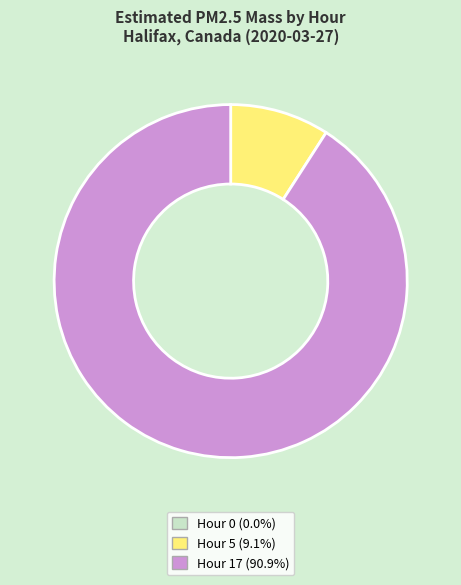

Between Hour 17 and Hour 5, which is larger?

Hour 17